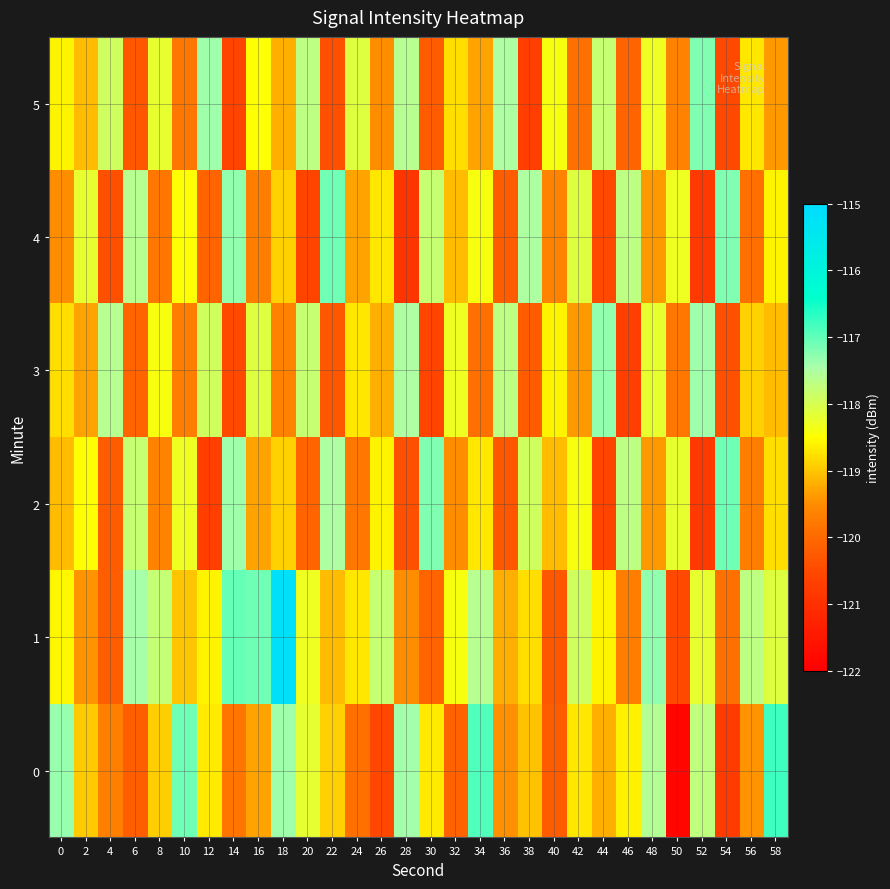

Reading right to left, extract all data points from this chart.

0: 58=-116.8	56=-119.4	54=-120.8	52=-117.7	50=-121.8	48=-117.6	46=-118.6	44=-119.2	42=-118.7	40=-120.2	38=-119.0	36=-119.5	34=-116.9	32=-120.1	30=-118.7	28=-117.4	26=-120.5	24=-119.9	22=-118.9	20=-118.2	18=-117.4	16=-119.3	14=-119.8	12=-118.7	10=-117.1	8=-118.9	6=-120.2	4=-119.7	2=-119.0	0=-117.3
1: 58=-118.1	56=-117.7	54=-119.9	52=-118.2	50=-120.5	48=-117.3	46=-119.7	44=-118.6	42=-117.9	40=-120.3	38=-118.8	36=-119.2	34=-117.6	32=-118.4	30=-120.1	28=-119.5	26=-117.8	24=-118.7	22=-119.1	20=-118.3	18=-115.2	16=-117.1	14=-117.0	12=-118.6	10=-119.0	8=-117.8	6=-117.5	4=-120.2	2=-119.4	0=-118.6
2: 58=-118.8	56=-119.7	54=-117.1	52=-120.8	50=-118.2	48=-119.4	46=-117.7	44=-120.6	42=-118.4	40=-119.1	38=-117.9	36=-120.3	34=-118.7	32=-119.5	30=-117.2	28=-120.4	26=-118.6	24=-119.8	22=-117.5	20=-120.1	18=-118.9	16=-119.3	14=-117.4	12=-120.7	10=-118.3	8=-119.6	6=-117.8	4=-120.2	2=-118.5	0=-119.1
3: 58=-119.1	56=-118.9	54=-120.4	52=-117.4	50=-119.8	48=-118.2	46=-120.7	44=-117.3	42=-119.4	40=-118.6	38=-120.2	36=-117.7	34=-119.9	32=-118.3	30=-120.6	28=-117.5	26=-119.2	24=-118.7	22=-120.3	20=-117.8	18=-119.6	16=-118.1	14=-120.5	12=-117.9	10=-119.7	8=-118.4	6=-120.1	4=-117.6	2=-119.3	0=-118.8
4: 58=-118.6	56=-119.9	54=-117.2	52=-120.8	50=-118.3	48=-119.4	46=-117.7	44=-120.5	42=-118.1	40=-119.6	38=-117.5	36=-120.2	34=-118.4	32=-119.1	30=-117.8	28=-120.9	26=-118.7	24=-119.3	22=-117.1	20=-120.6	18=-118.9	16=-119.7	14=-117.3	12=-120.1	10=-118.5	8=-119.8	6=-117.6	4=-120.4	2=-118.2	0=-119.5
5: 58=-119.4	56=-118.7	54=-120.5	52=-117.2	50=-119.6	48=-118.3	46=-120.1	44=-117.8	42=-119.9	40=-118.4	38=-120.7	36=-117.5	34=-119.3	32=-118.8	30=-120.2	28=-117.6	26=-119.5	24=-118.1	22=-120.4	20=-117.7	18=-119.2	16=-118.5	14=-120.6	12=-117.4	10=-119.8	8=-118.2	6=-120.3	4=-117.9	2=-119.1	0=-118.6